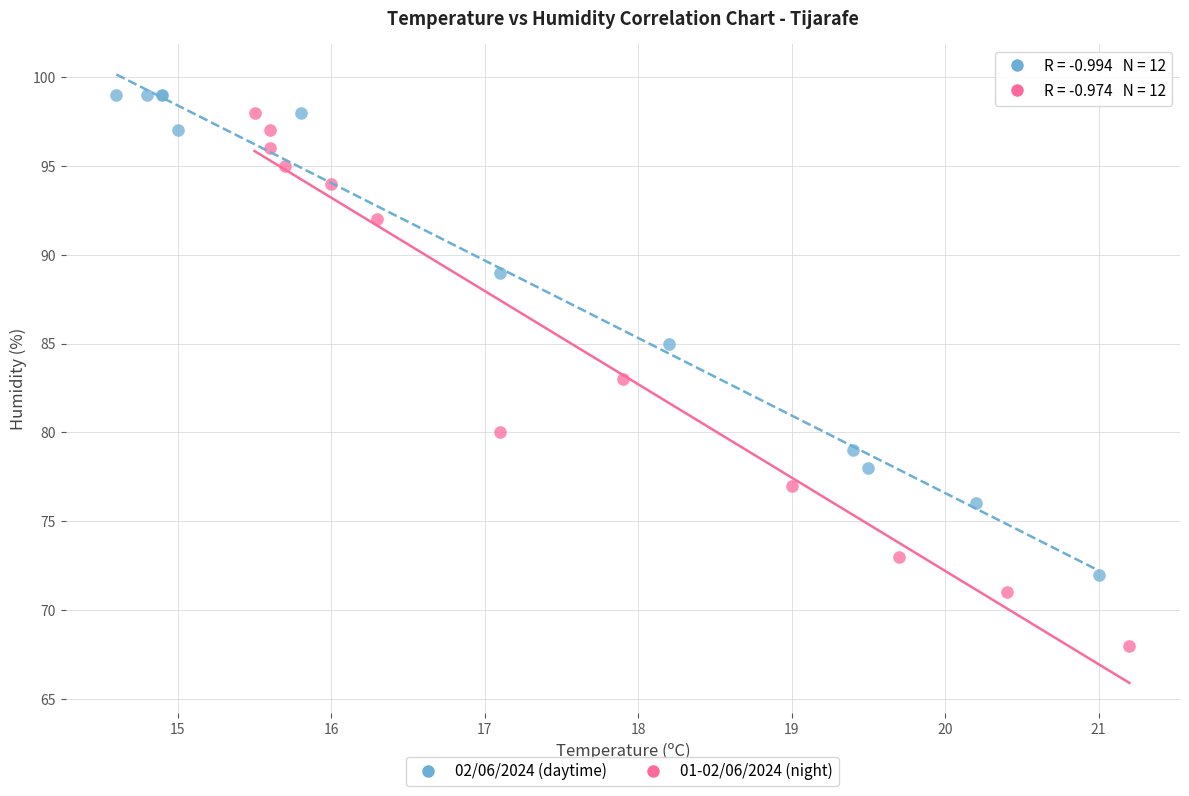

Which series reaches the minimum Y coordinate?

01-02/06/2024 (night)